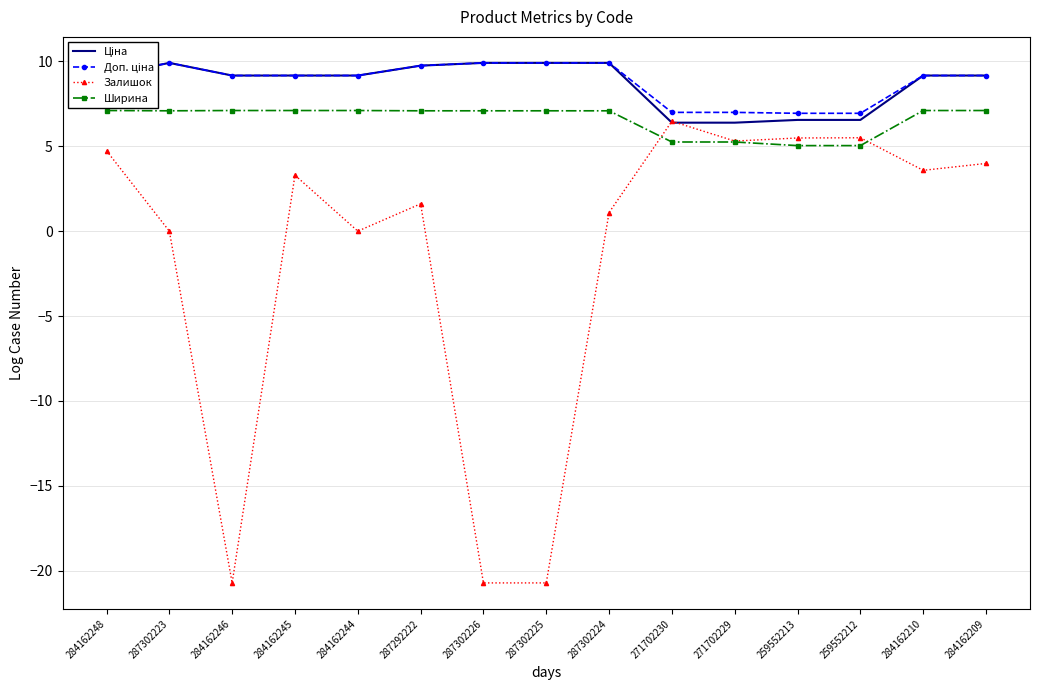

What is the sum of the Ціна values at 284162248 and 287302224?

19.1